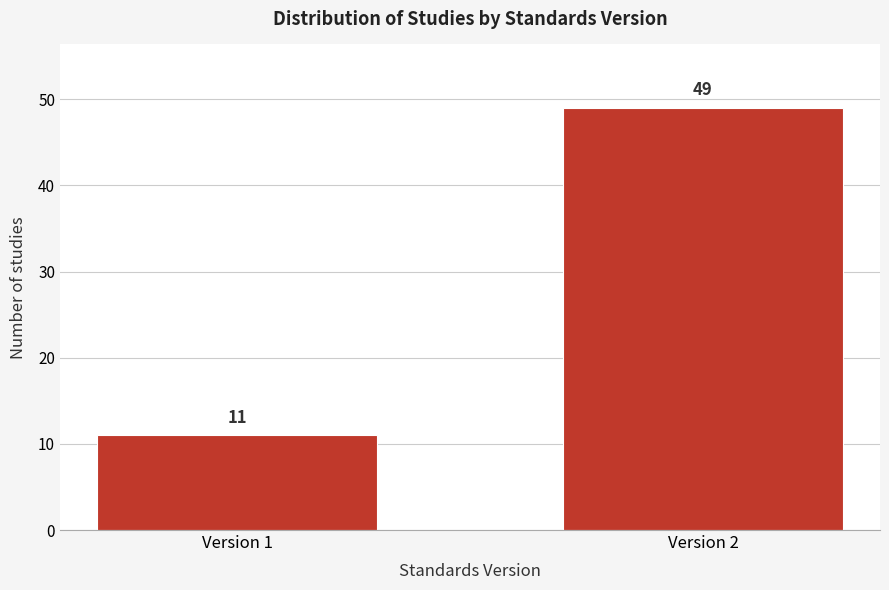

Reading left to right, extract all data points from this chart.

11	49